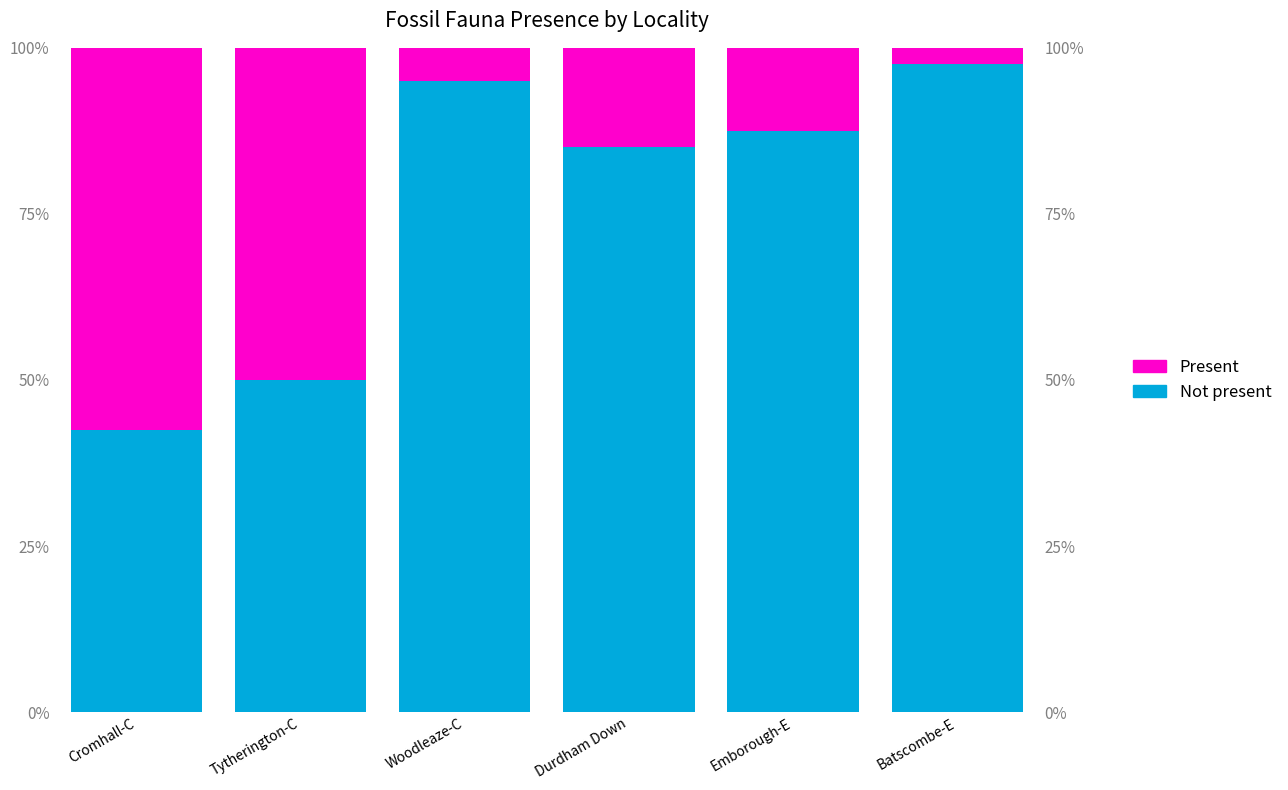

Rank the series at Cromhall-C from lowest to highest value.

Not present, Present